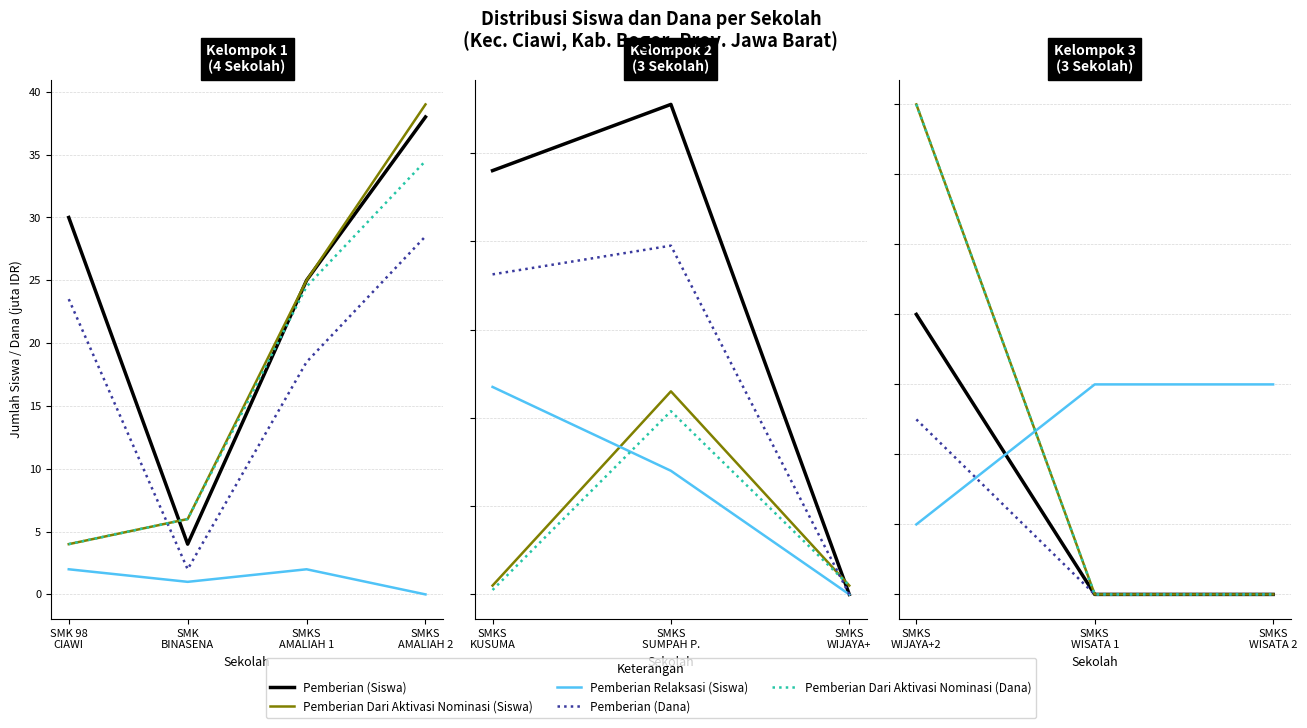

Which series has the largest total across all categories?

Pemberian Dari Aktivasi Nominasi (Siswa)